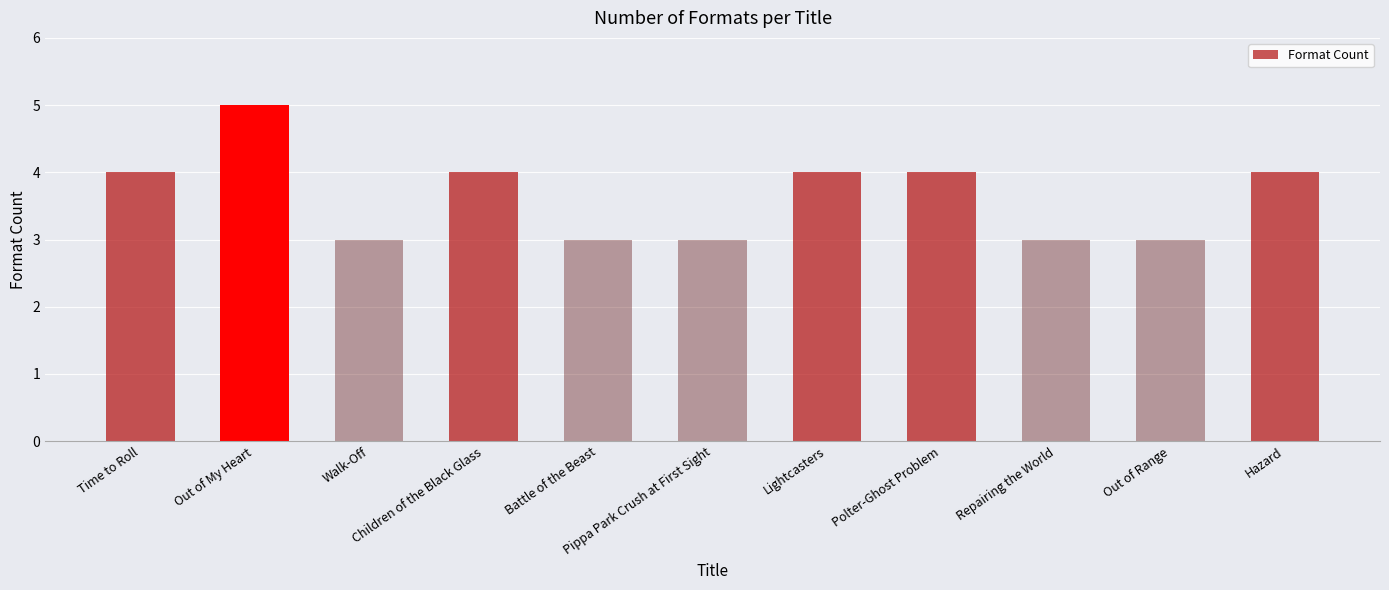

What is the difference between the maximum and minimum values?

2